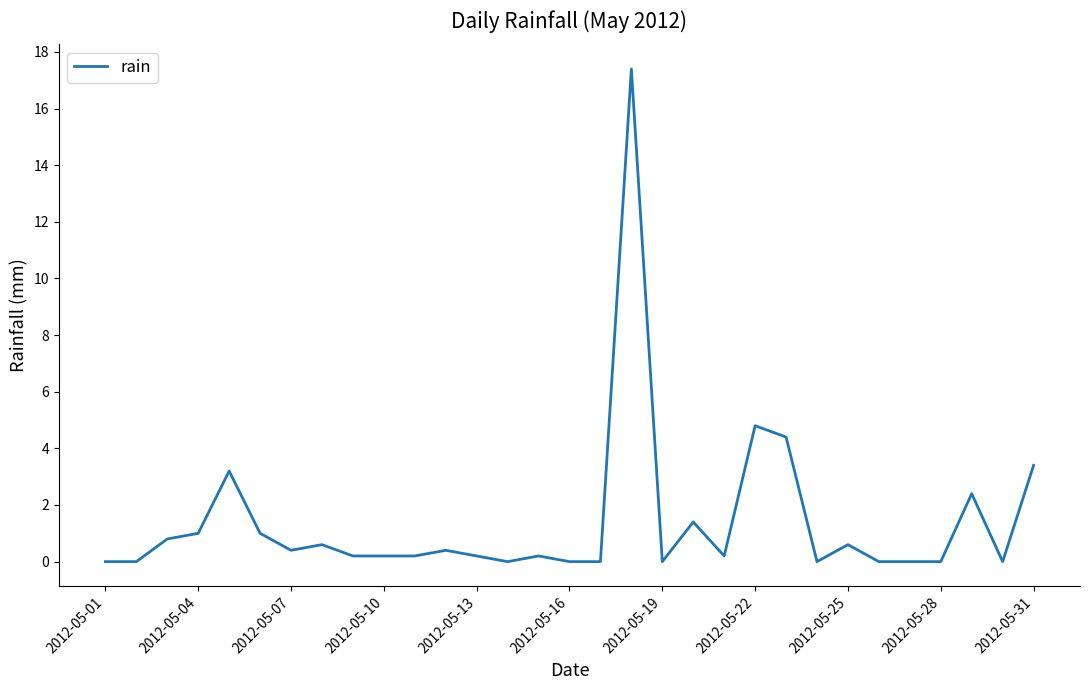

What is the maximum value shown in the chart?

17.4